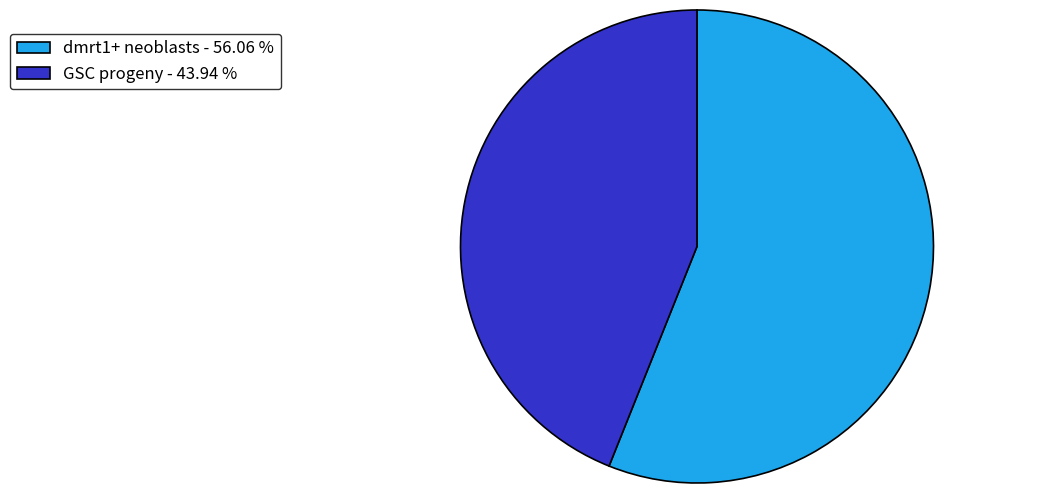

How many segments does this pie chart have?

2